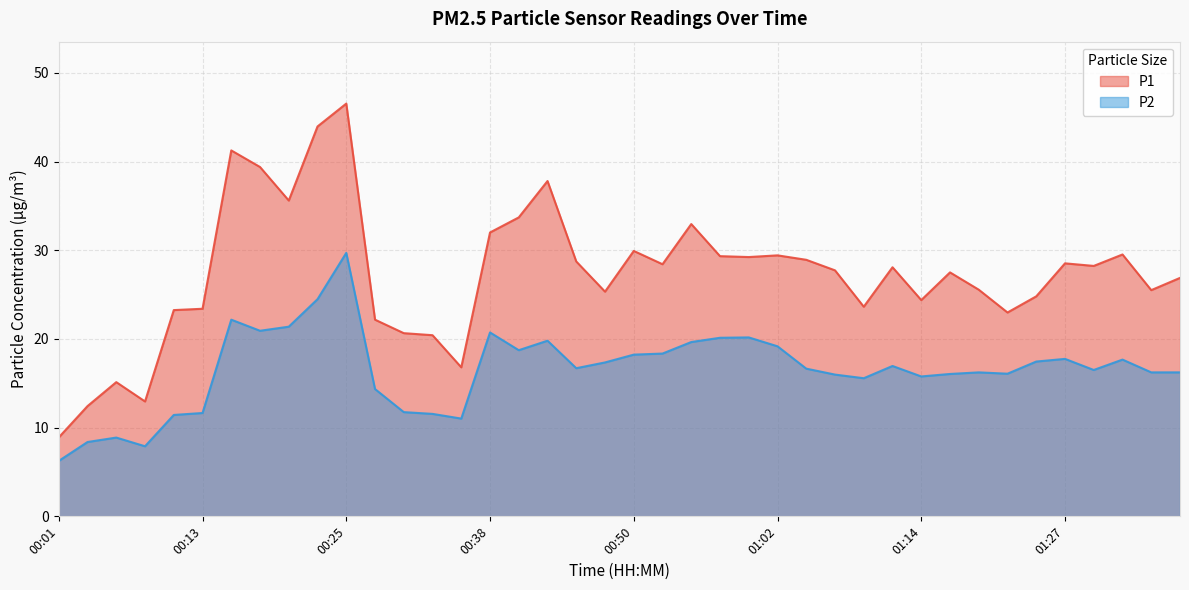

Rank the series at 01:14 from highest to lowest value.

P1, P2